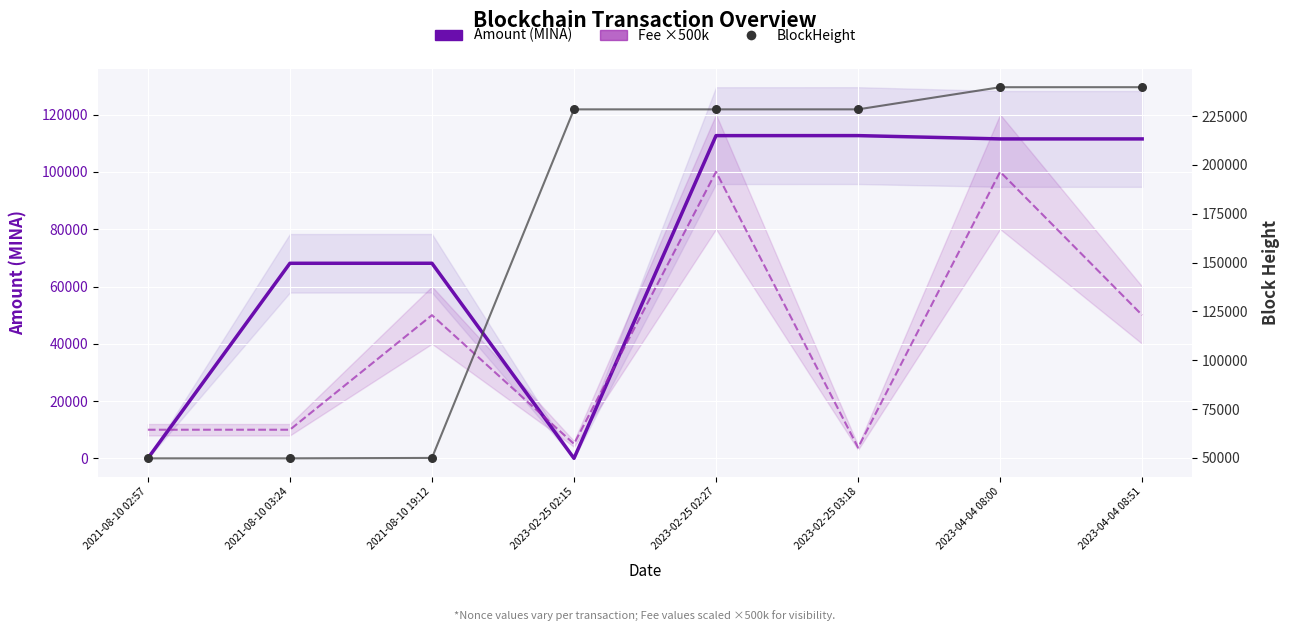

What is the total value across all series at 2021-08-10 03:24?

127893.8